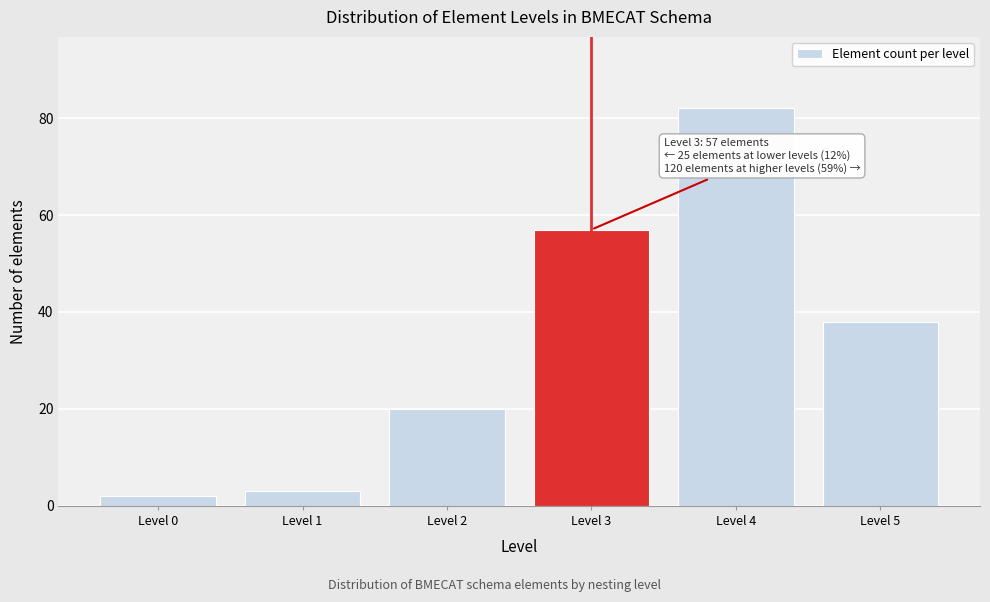

Reading left to right, extract all data points from this chart.

Level 0=2	Level 1=3	Level 2=20	Level 3=57	Level 4=82	Level 5=38